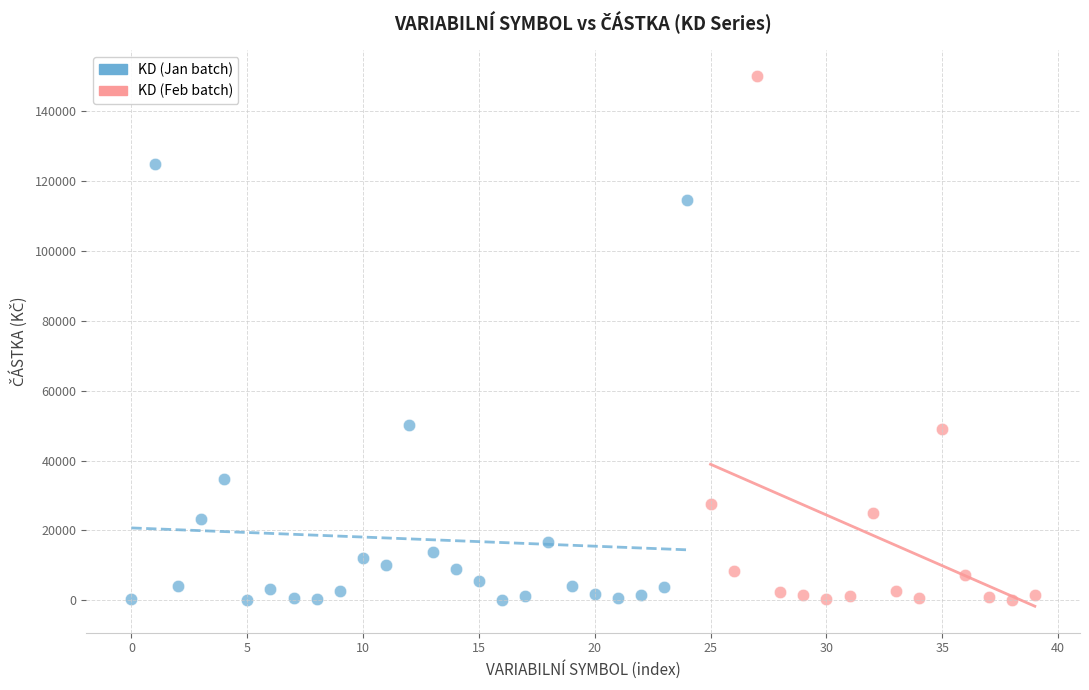

Which series contains the highest Y value?

KD (Feb batch)